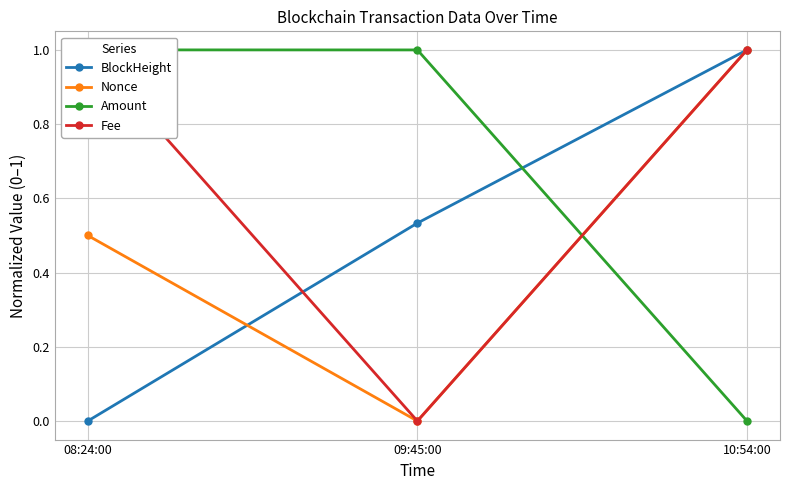

What is the sum of all BlockHeight values?

1.5